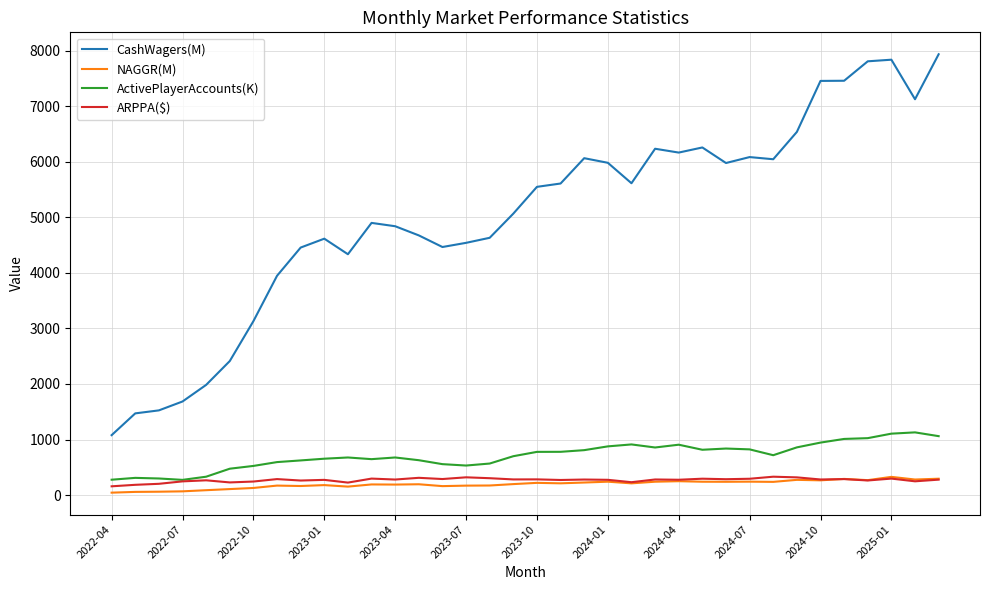

Which series has the largest total across all categories?

CashWagers(M)